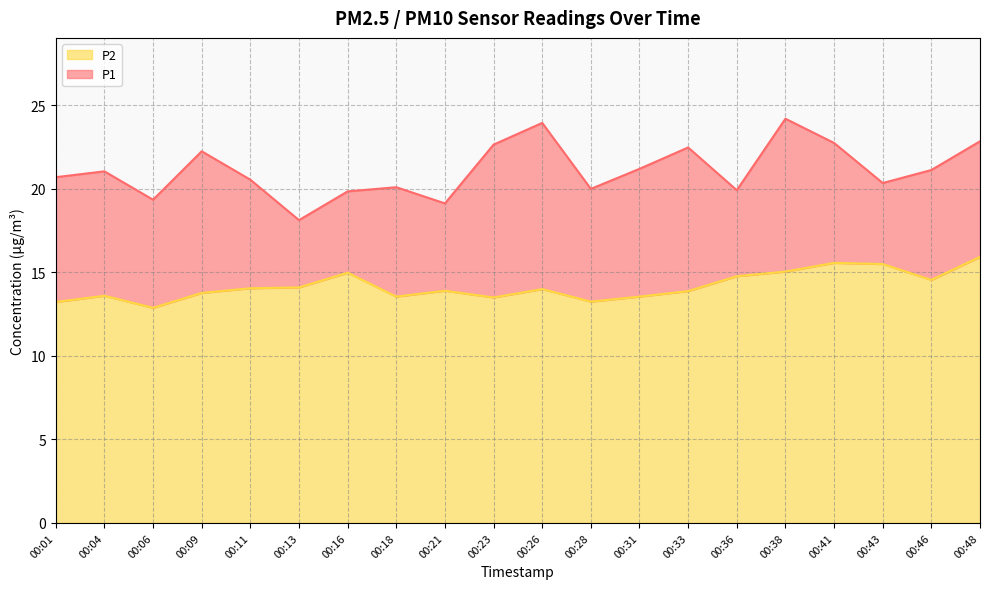

Rank the series by their maximum value, from lowest to highest.

P2, P1